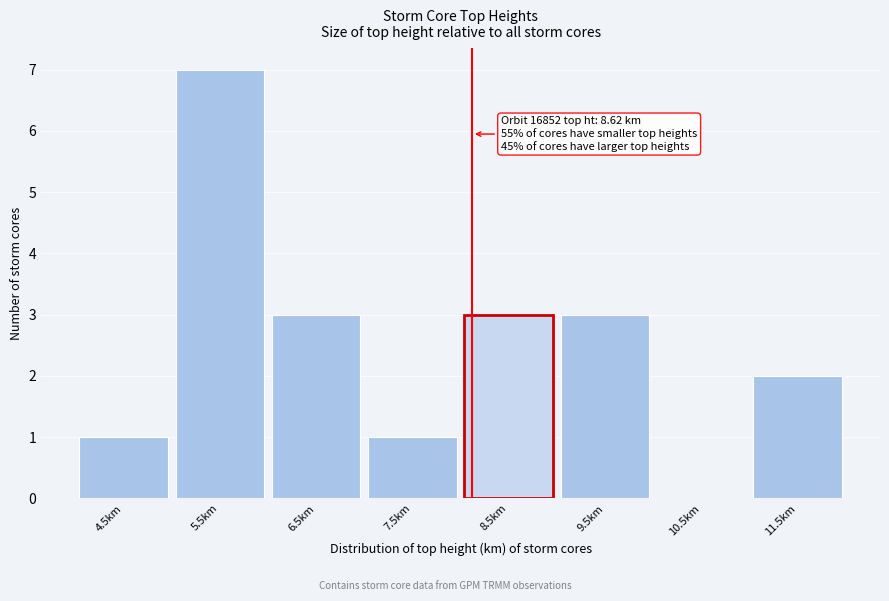

Reading right to left, transcribe all the data shown in this chart.

11.5km=2	10.5km=0	9.5km=3	8.5km=3	7.5km=1	6.5km=3	5.5km=7	4.5km=1